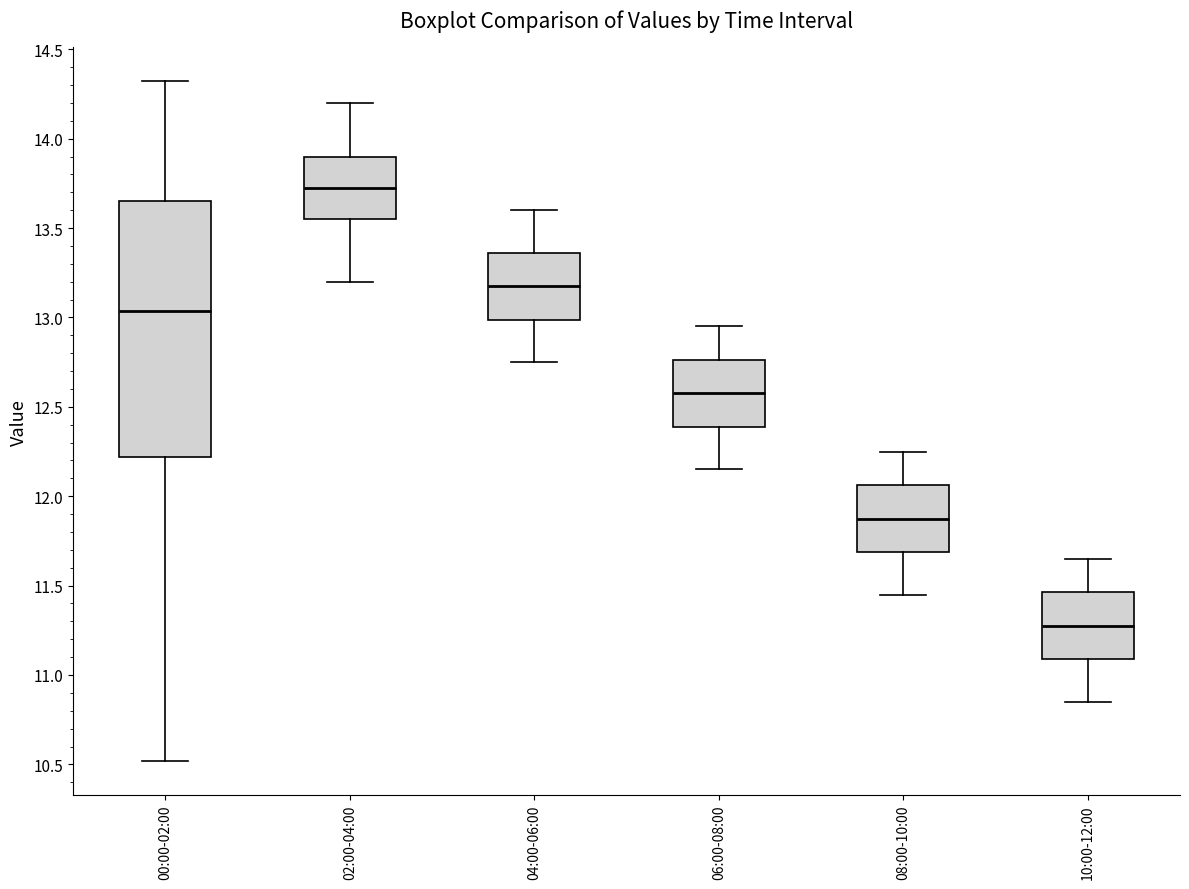

Reading left to right, read every box against the y-axis: the position of its median line, the range the box covers, and the ends of its whiskers. The values are not printed on the chart, so give them approximately, as read against the axis.

00:00-02:00: median 13.05, box 12.20 to 13.65, whiskers 10.50 to 14.30
02:00-04:00: median 13.75, box 13.55 to 13.90, whiskers 13.20 to 14.20
04:00-06:00: median 13.20, box 13.00 to 13.35, whiskers 12.75 to 13.60
06:00-08:00: median 12.60, box 12.40 to 12.75, whiskers 12.15 to 12.95
08:00-10:00: median 11.90, box 11.70 to 12.05, whiskers 11.45 to 12.25
10:00-12:00: median 11.30, box 11.10 to 11.45, whiskers 10.85 to 11.65